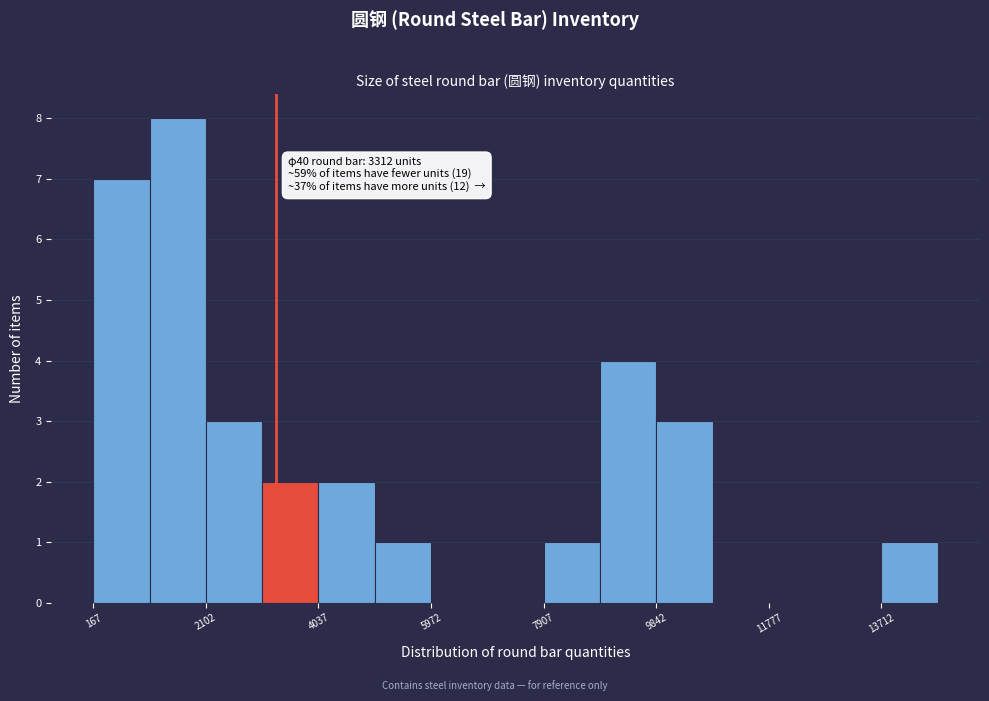

Over which range of the x-axis is the bar tallest?

1200 to 2200